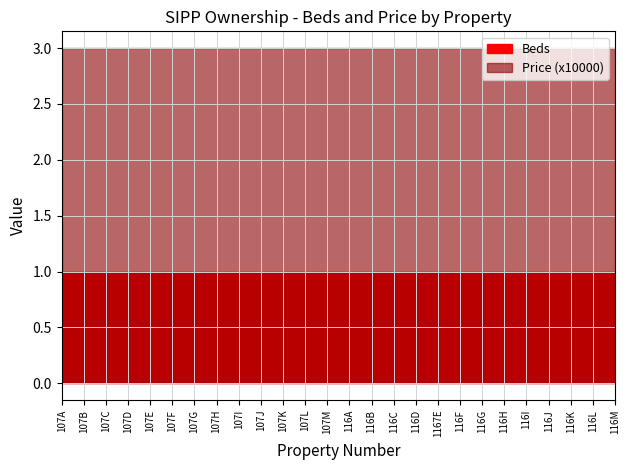

The Price series shows 6046 at 107B. True or false?

False